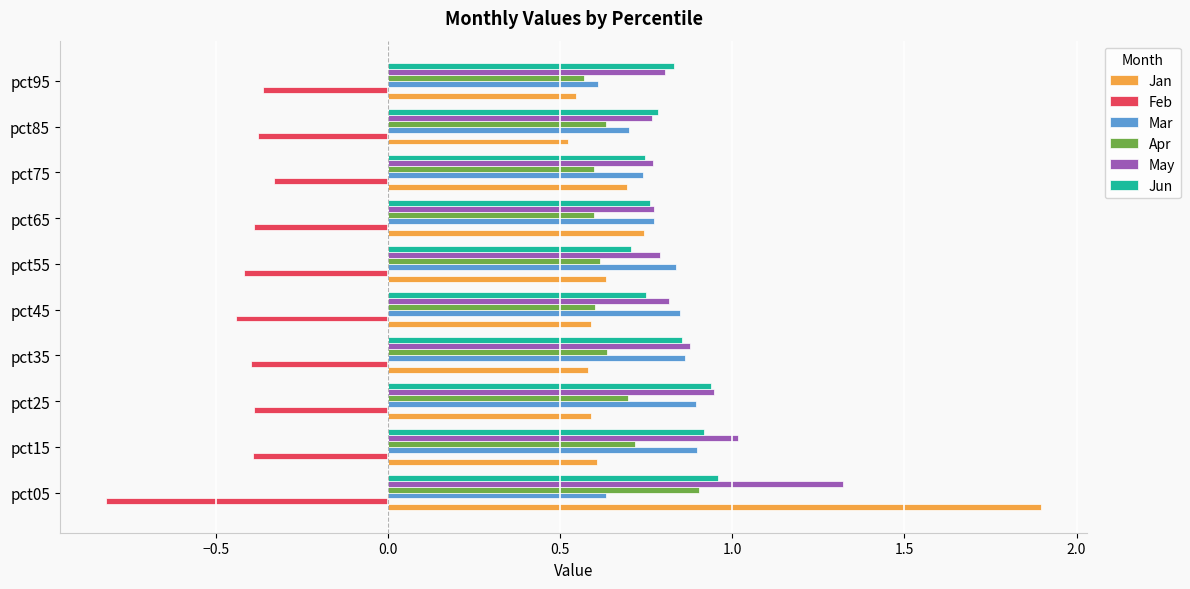

What is the sum of the Jun values at pct85 and pct65?

1.5